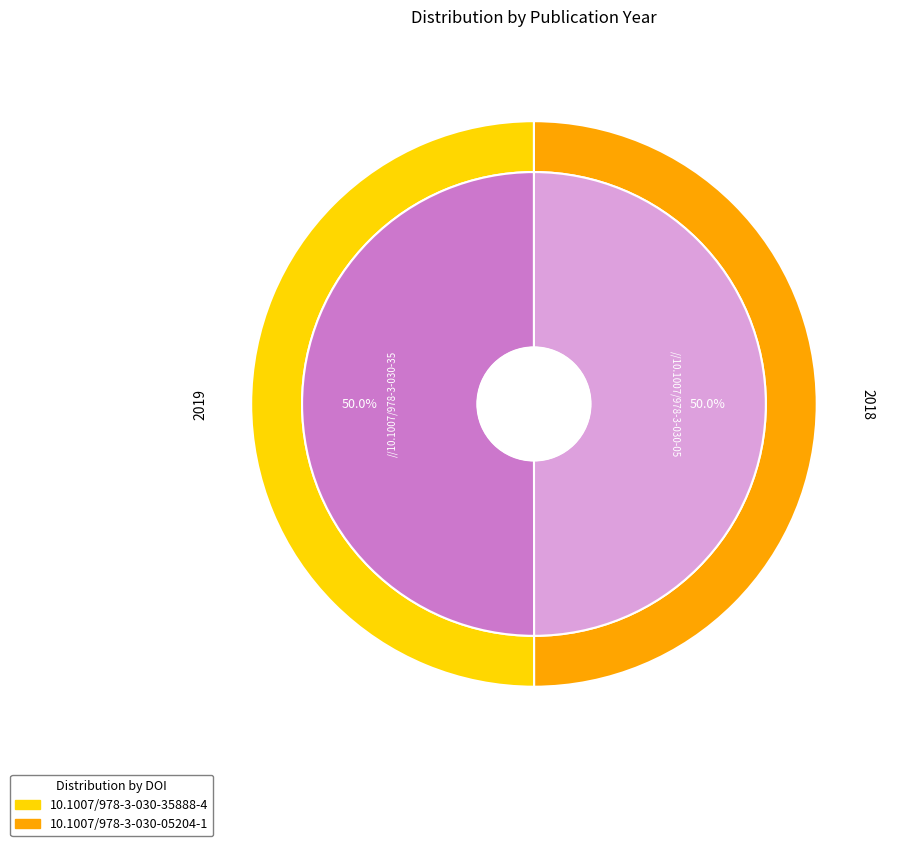

Which has a higher value, 10.1007/978-3-030-05204-1 or 10.1007/978-3-030-35888-4?

10.1007/978-3-030-35888-4